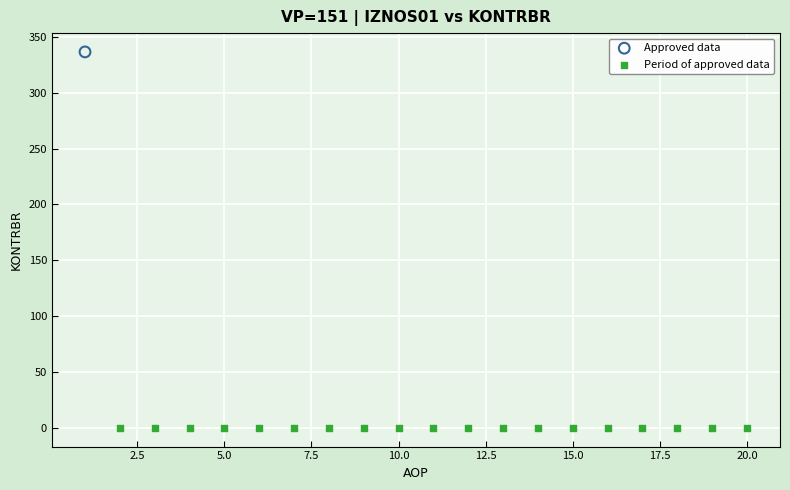

Which series contains the lowest Y value?

Period of approved data